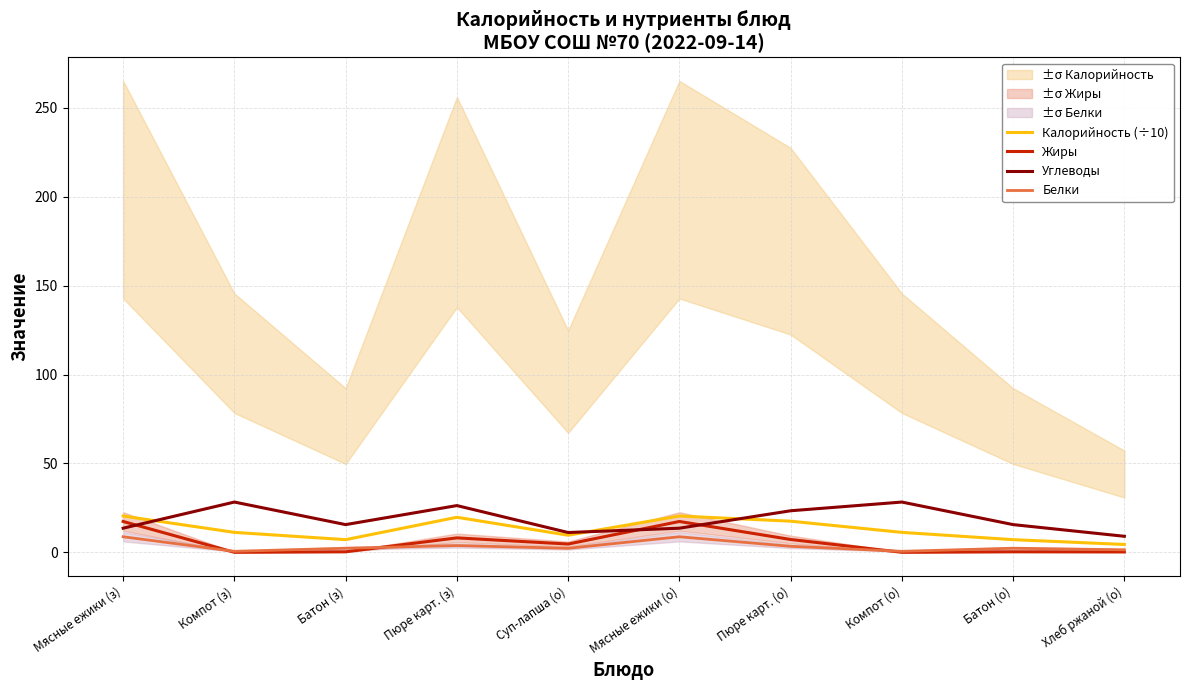

Which series changed the most between Мясные ежики (з) and Батон (з)?

Жиры